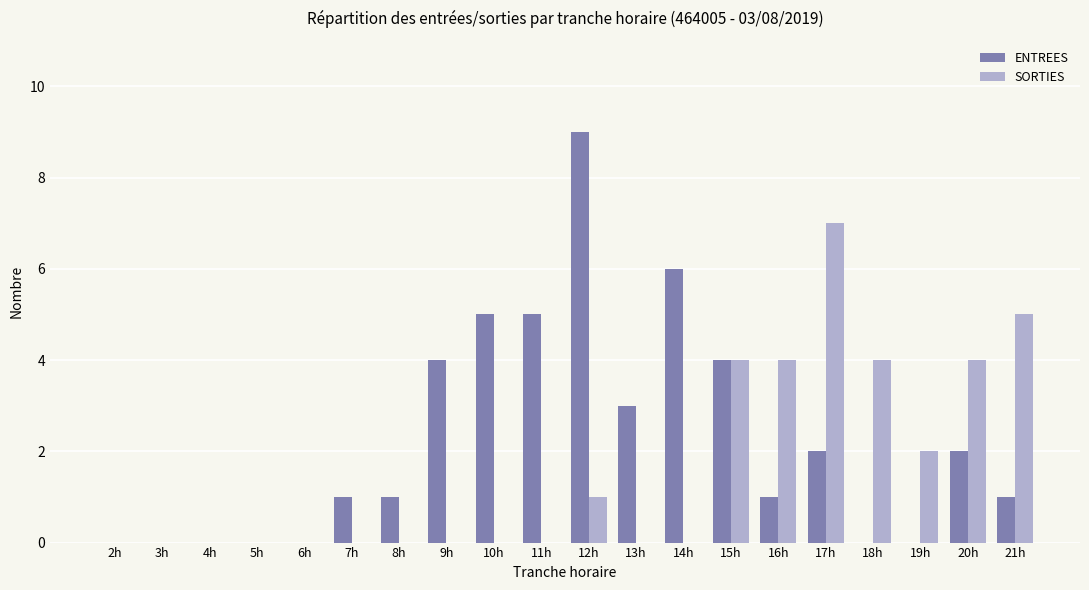

What is the spread (max minus min) of values at 19h?

2